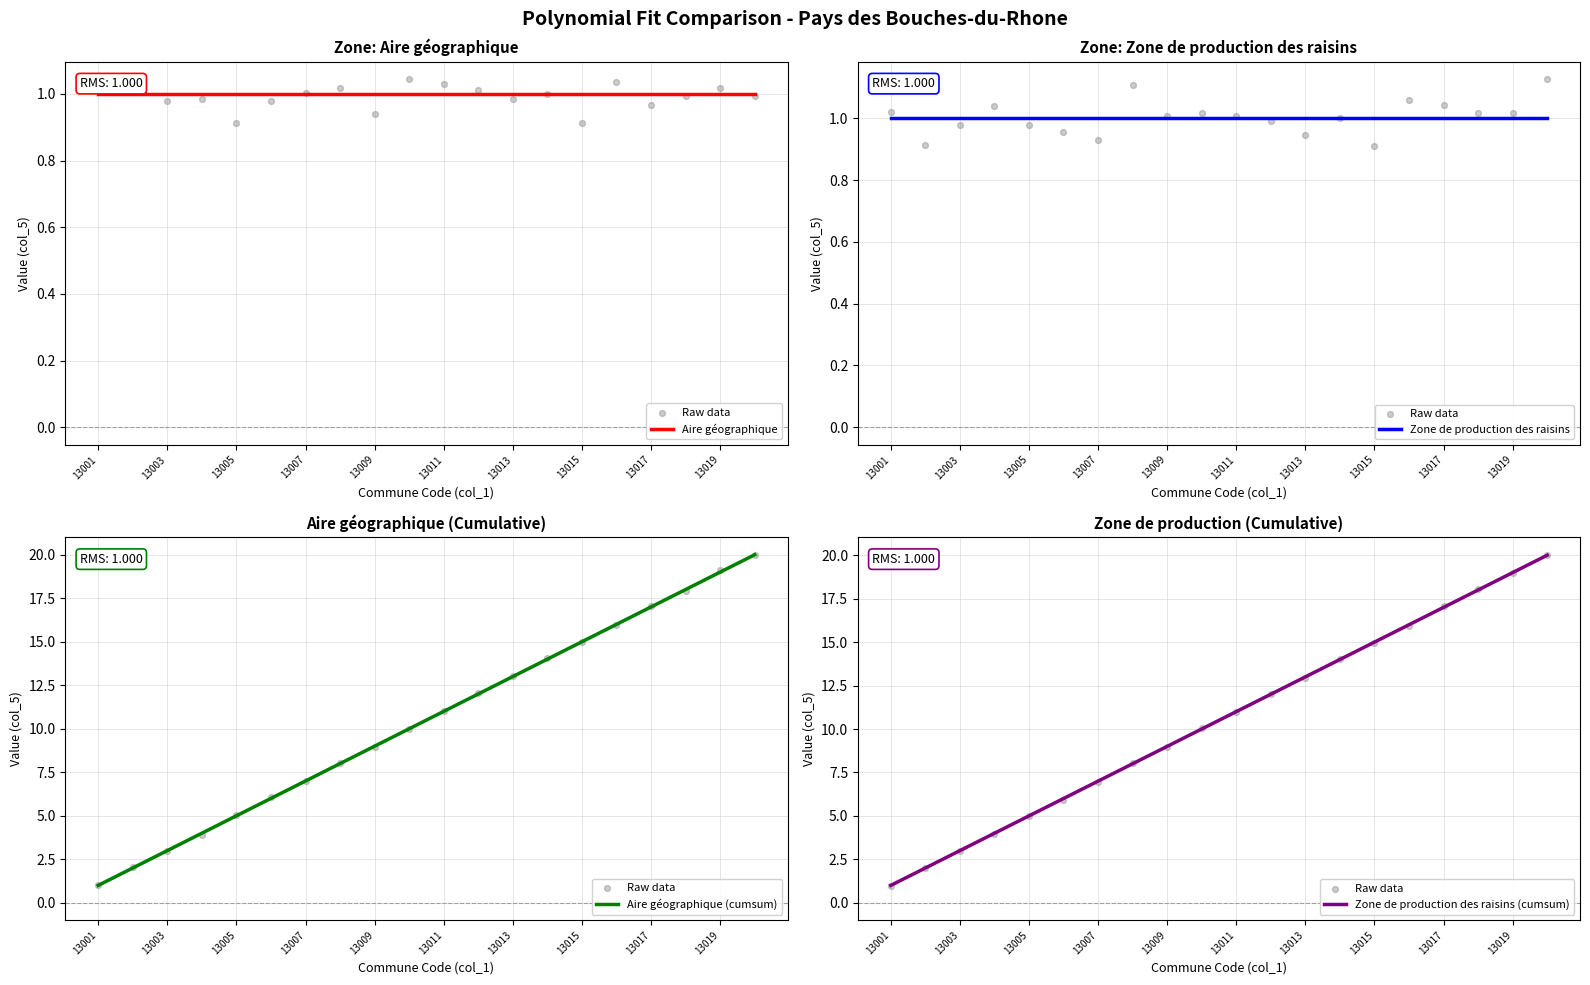

Which series has the widest spread of Y values?

Raw data